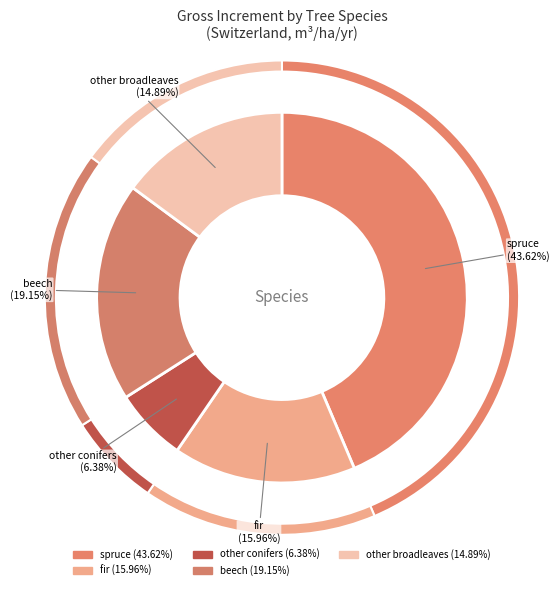

What is the total percentage of spruce and fir?

59.6%